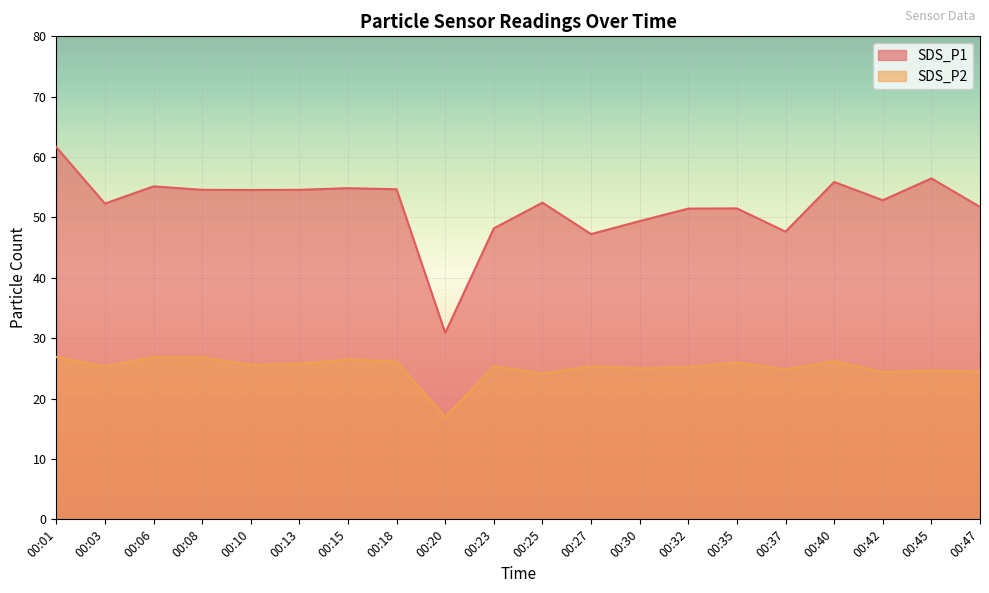

Between 00:13 and 00:20, which series saw the biggest shift?

SDS_P1